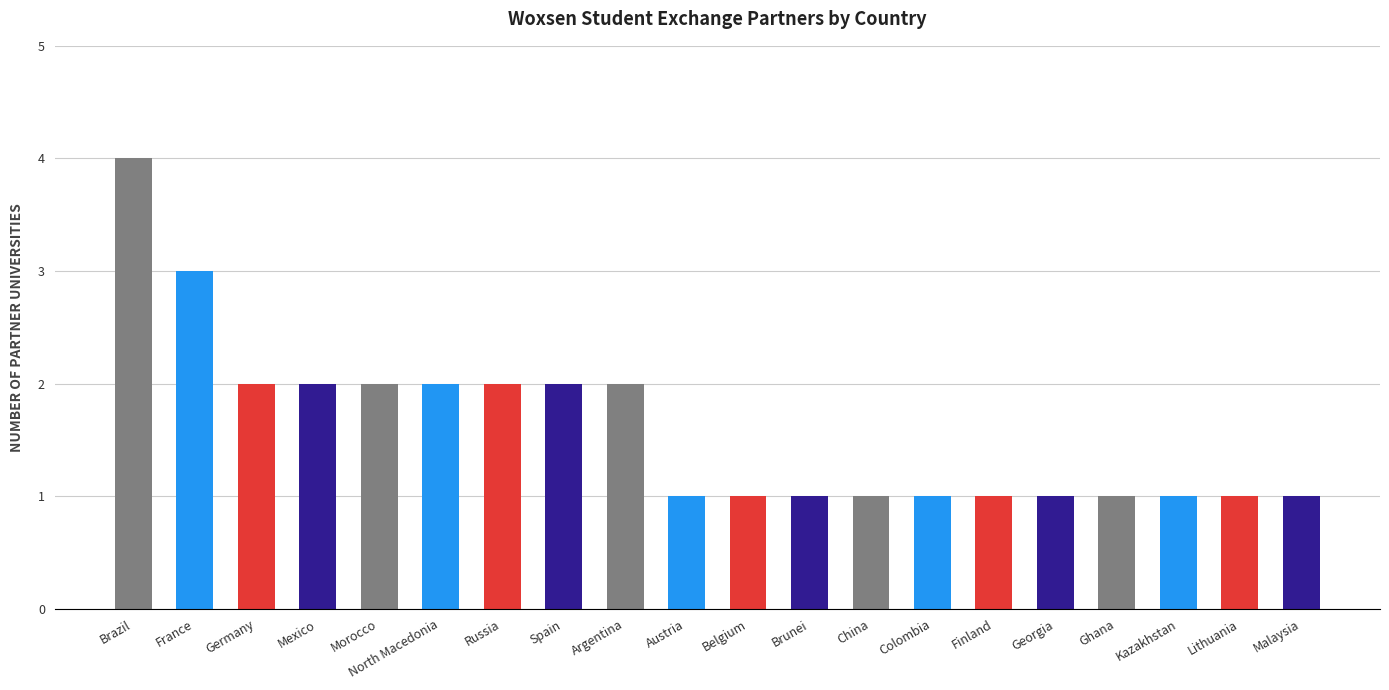

The value at North Macedonia is 0. True or false?

False